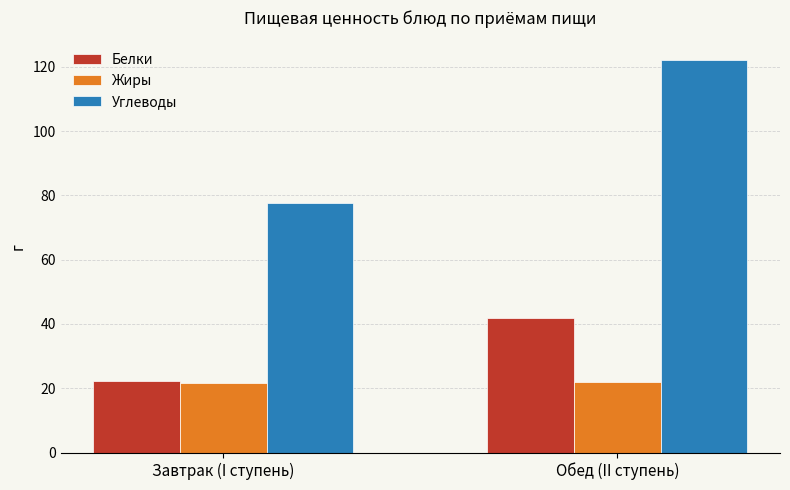

The Белки series shows 24.2 at Обед (II ступень). True or false?

False